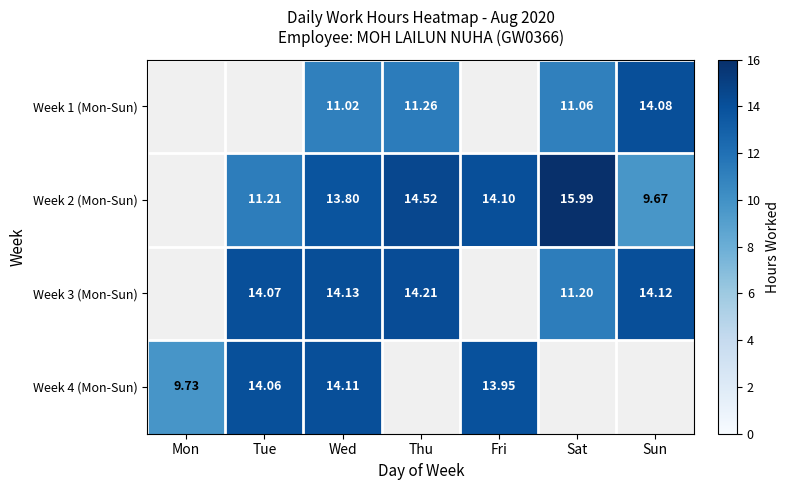

What is the sum of the Week 4 (Mon-Sun) values at Wed and Tue?

28.2